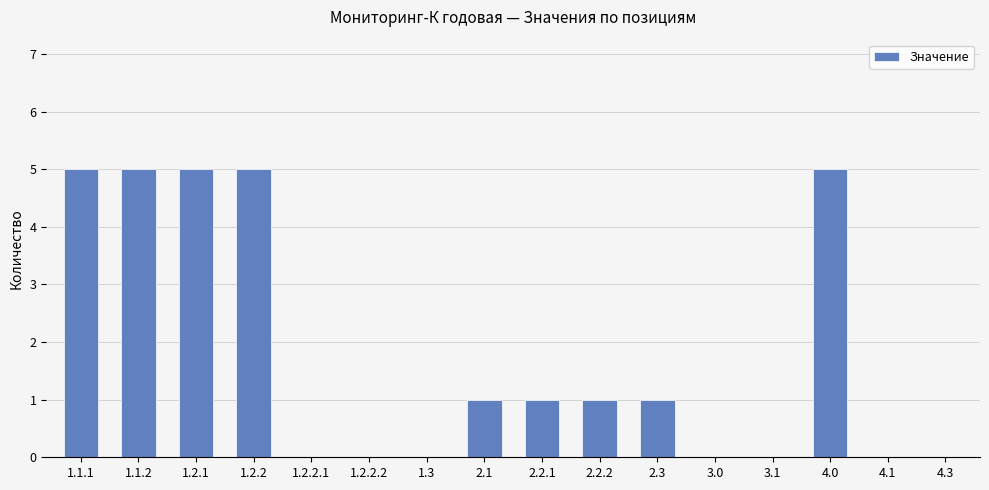

Reading right to left, what are all the values shown in this chart?

0	0	5	0	0	1	1	1	1	0	0	0	5	5	5	5